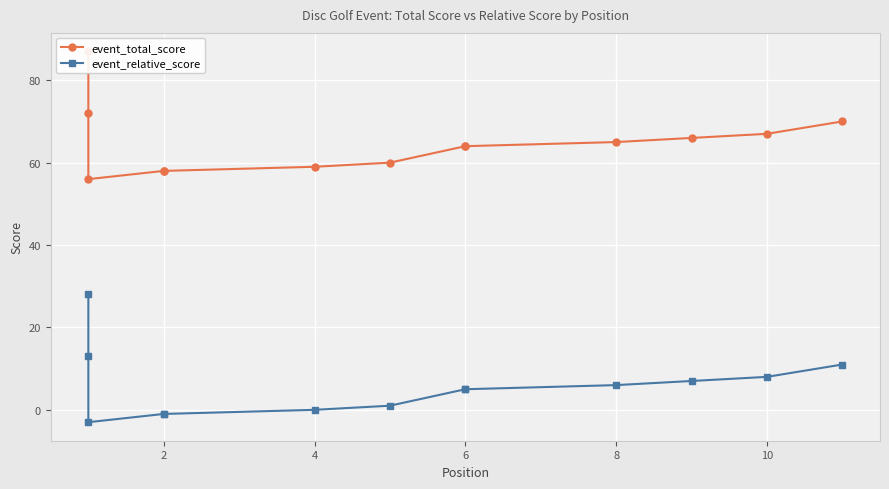

What is the maximum value for event_total_score?

87